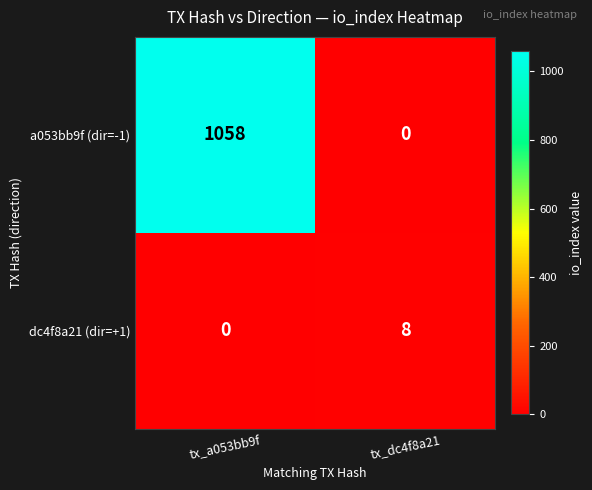

Which series has the largest range (max minus min)?

a053bb9f (dir=-1)